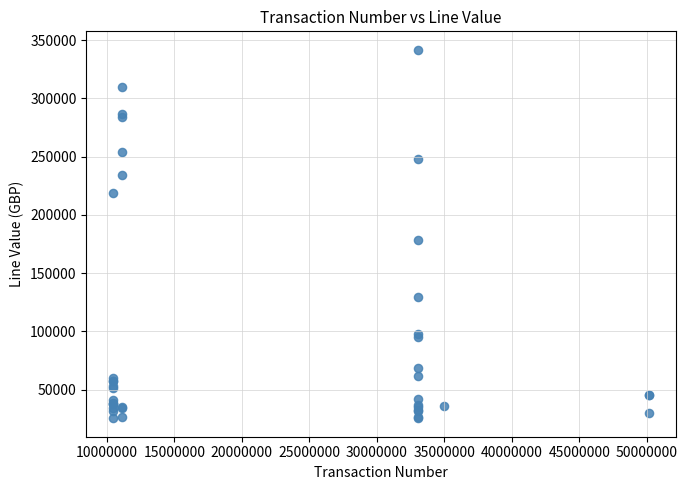

What Y value in the scatter plot is closest to 183531?

178027.6